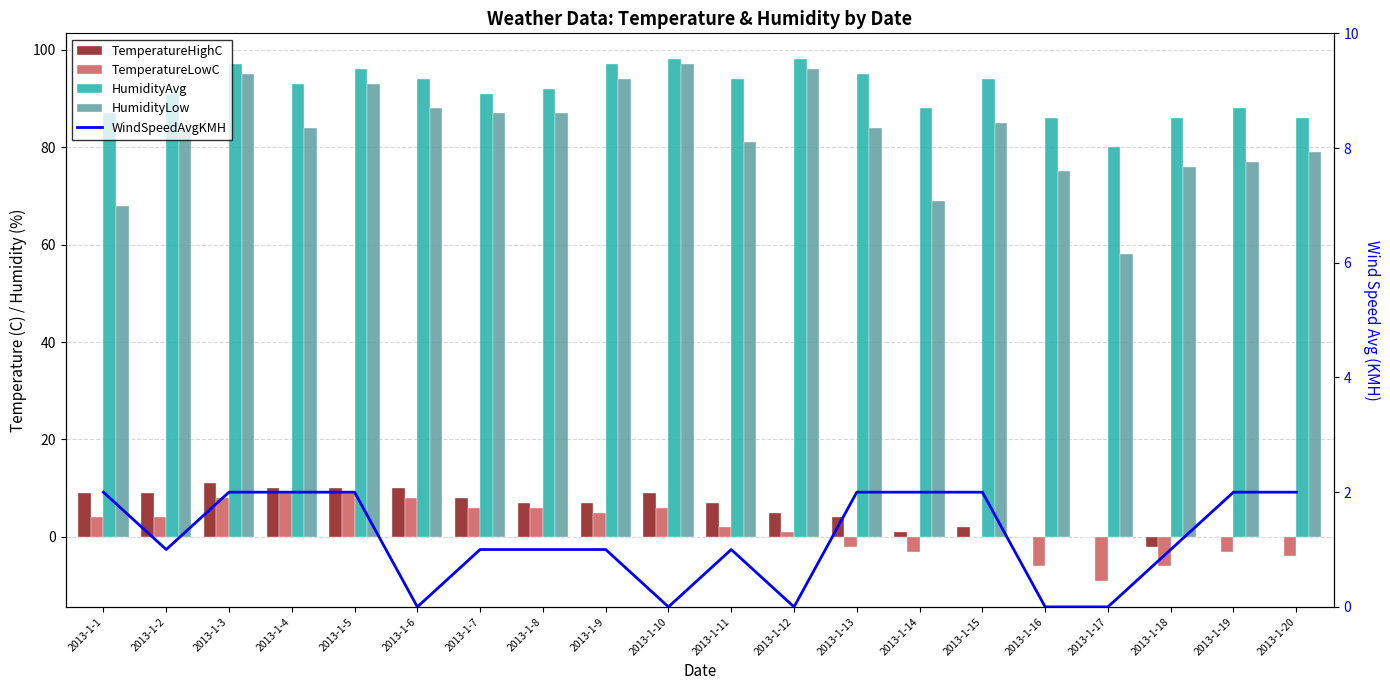

Are the bars horizontal?

No